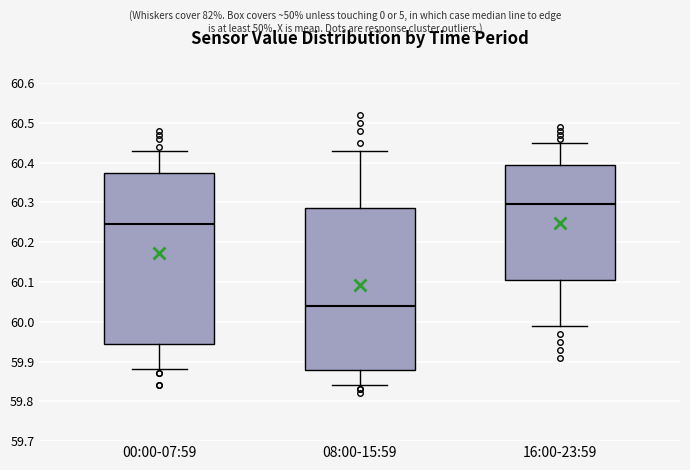

Reading left to right, read every box against the y-axis: the position of its median line, the range the box covers, and the ends of its whiskers. The values are not printed on the chart, so give them approximately, as read against the axis.

00:00-07:59: median 60.25, box 59.95 to 60.37, whiskers 59.88 to 60.43
08:00-15:59: median 60.04, box 59.88 to 60.29, whiskers 59.84 to 60.43
16:00-23:59: median 60.30, box 60.11 to 60.39, whiskers 59.99 to 60.45